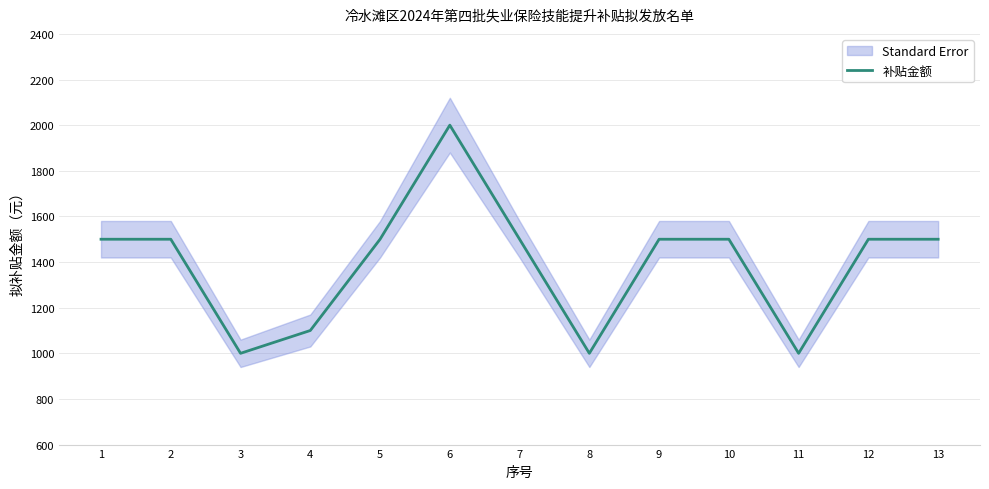

Is it true that the value at 11 is 1000?

True